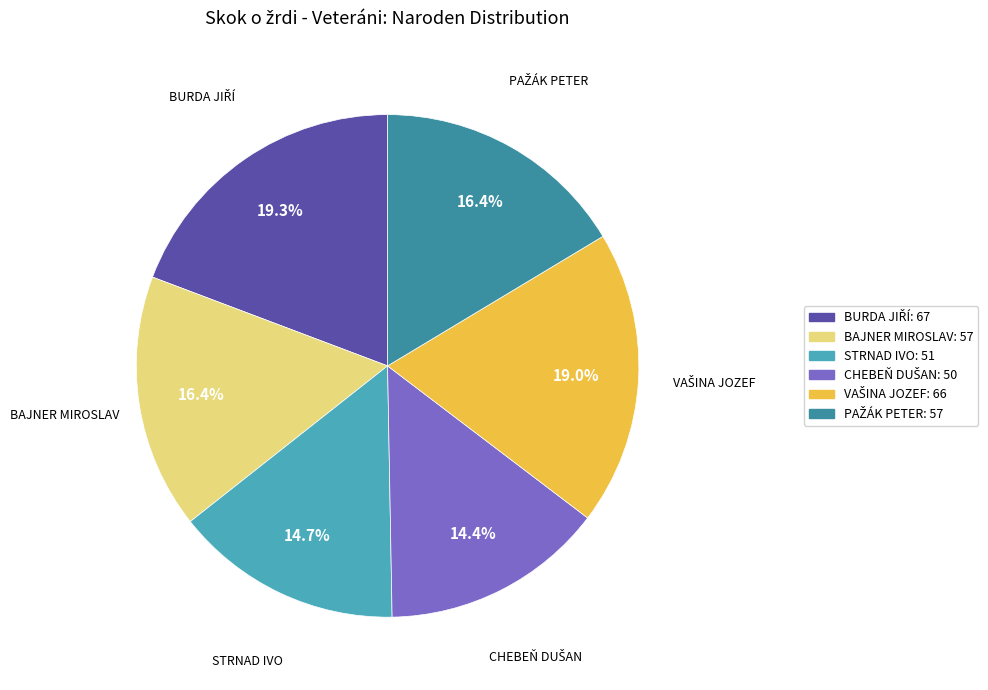

How many segments does this pie chart have?

6